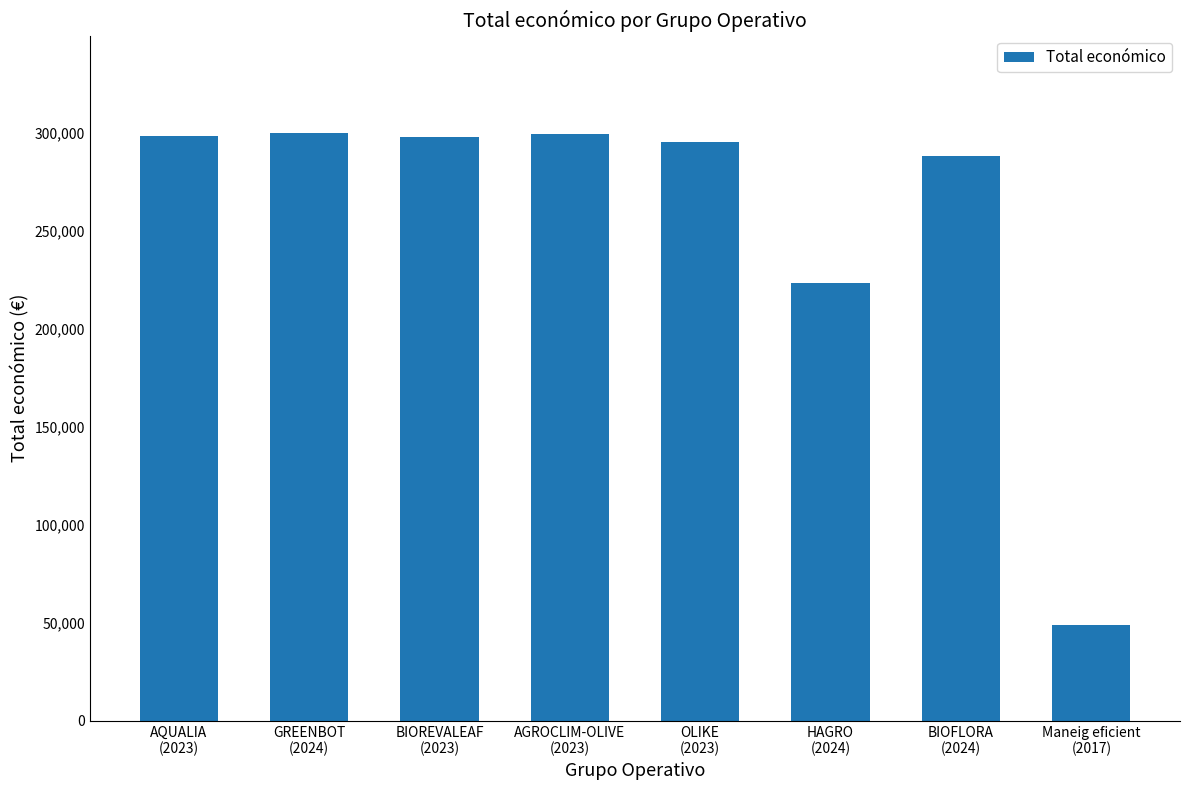

The chart shows a value of 295313 at OLIKE
(2023). True or false?

True